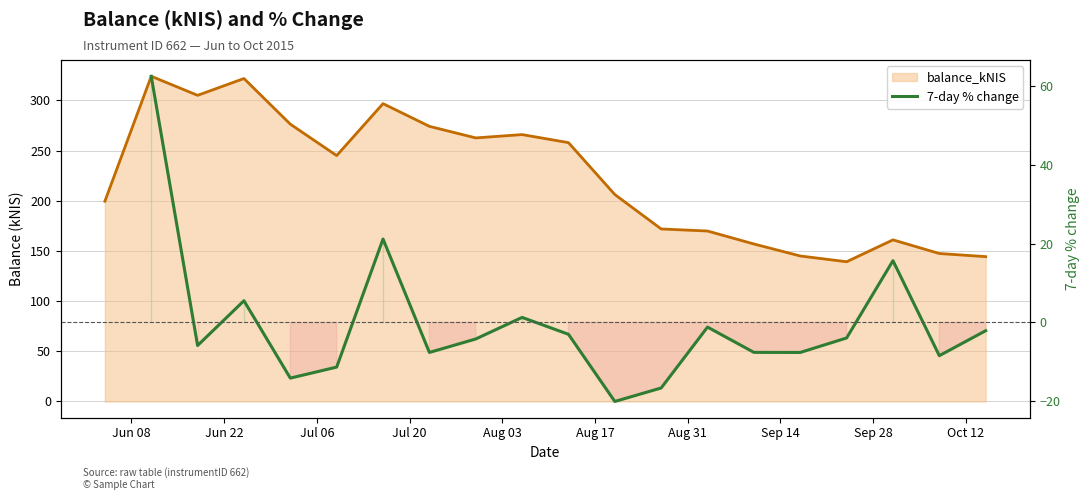

Reading right to left, what are all the values shown in this chart?

2015-10-15=144.3	2015-10-08=147.4	2015-10-01=161.0	2015-09-24=139.2	2015-09-17=144.9	2015-09-10=156.9	2015-09-03=169.8	2015-08-27=171.8	2015-08-20=206.1	2015-08-13=257.9	2015-08-06=265.9	2015-07-30=262.6	2015-07-23=274.1	2015-07-16=296.7	2015-07-09=244.9	2015-07-02=276.3	2015-06-25=321.7	2015-06-18=305.0	2015-06-11=324.0	2015-06-04=199.5